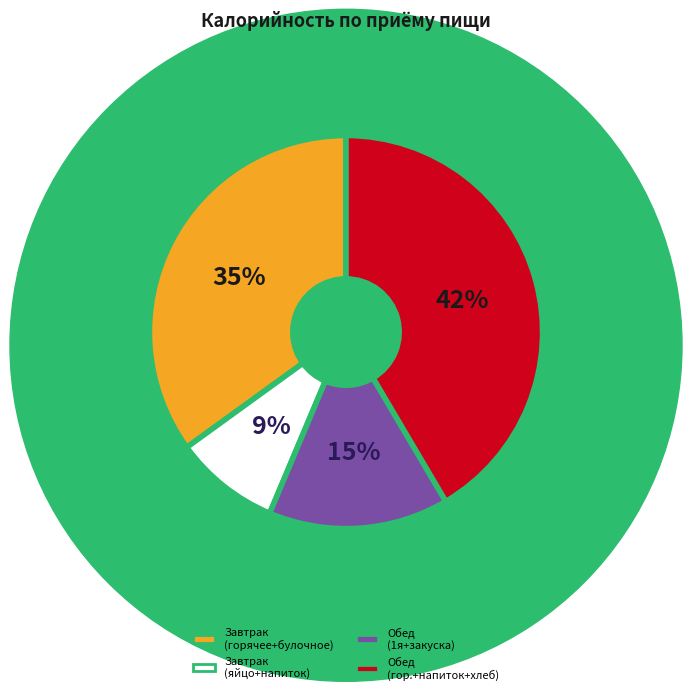

Does any single category account for the majority?

No